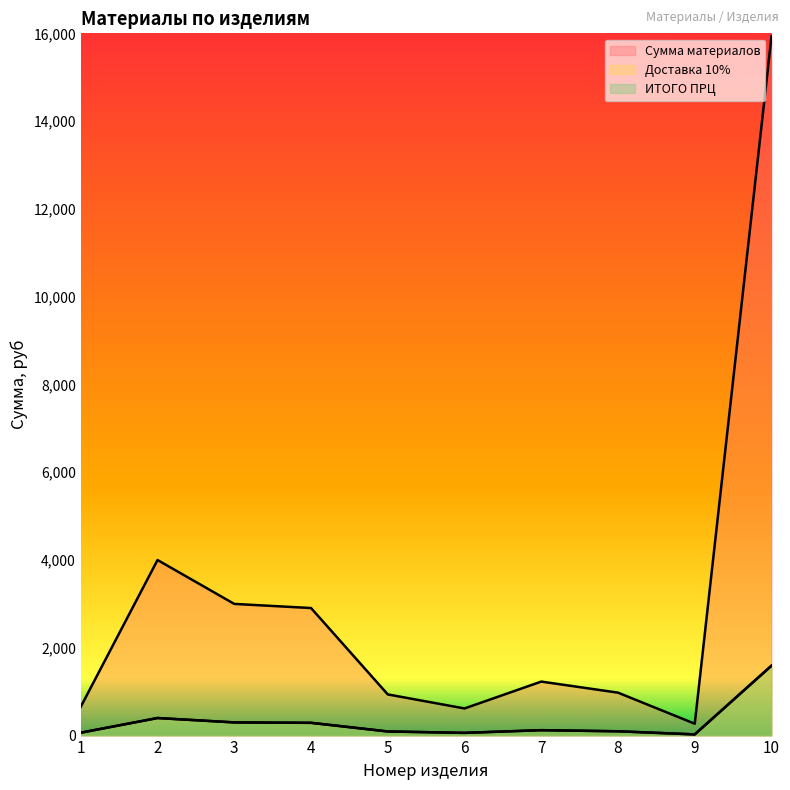

Reading right to left, what are all the values shown in this chart?

Сумма материалов: 15930.0	270.0	978.0	1230.0	618.0	938.0	2906.0	3000.0	4000.0	657.0
Доставка 10%: 1593.0	27.0	97.8	123.0	61.8	93.8	290.6	300.0	400.0	65.7
ИТОГО ПРЦ: 1593.0	27.0	97.8	123.0	61.8	93.8	290.6	300.0	400.0	65.7